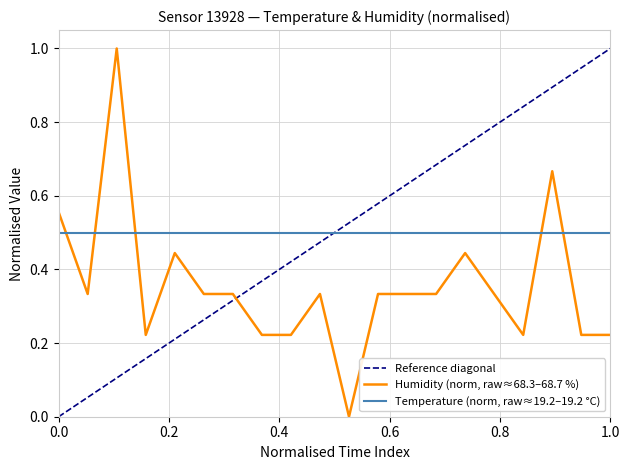

Is it true that the value at 00:27 is 0.6?

False